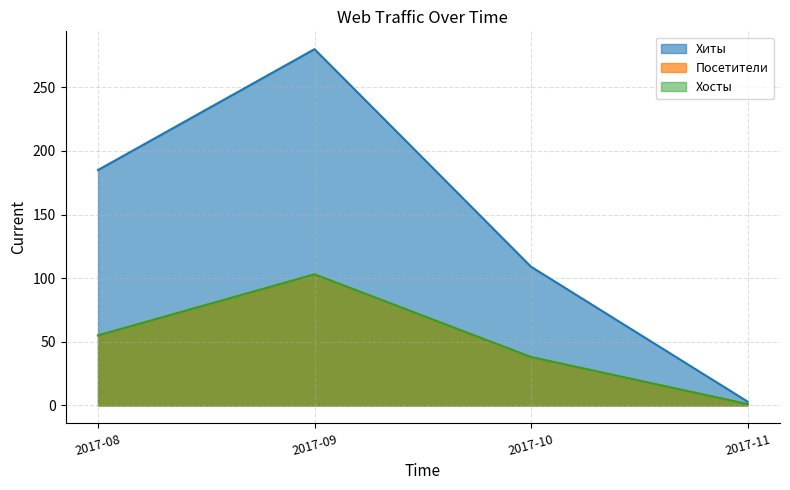

Count the number of data series in this chart.

3